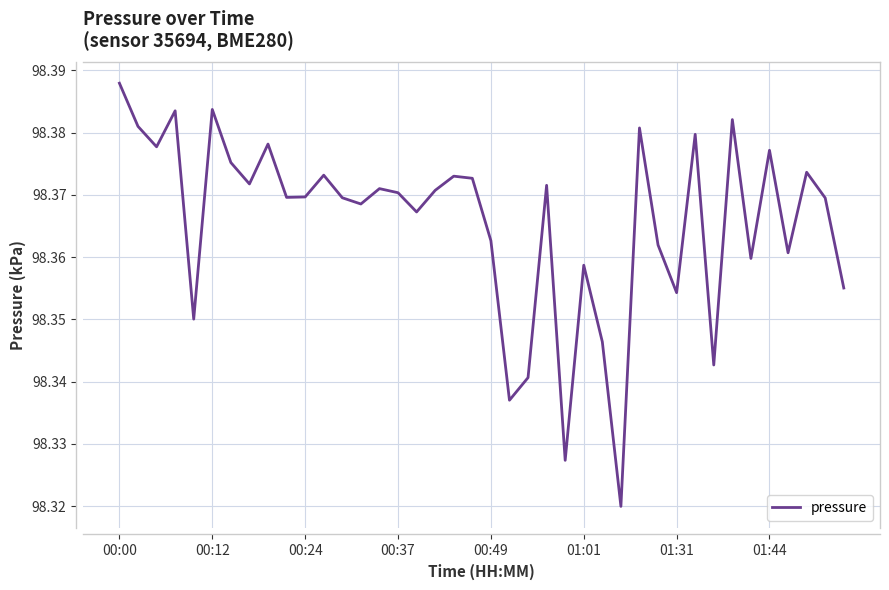

Count the number of categories in the chart.

40